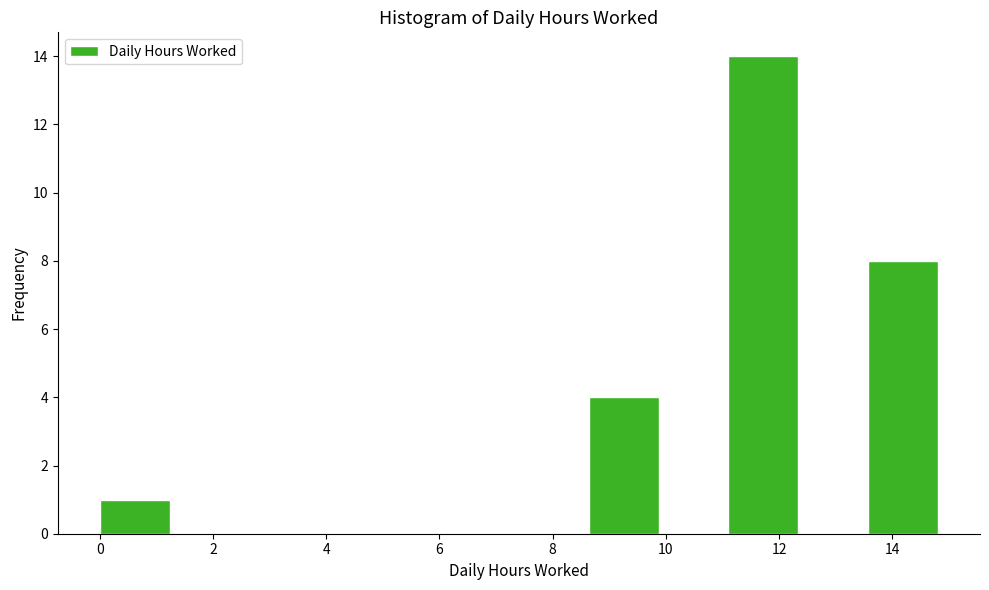

Which range on the x-axis has the tallest bar?

11.2 to 12.4